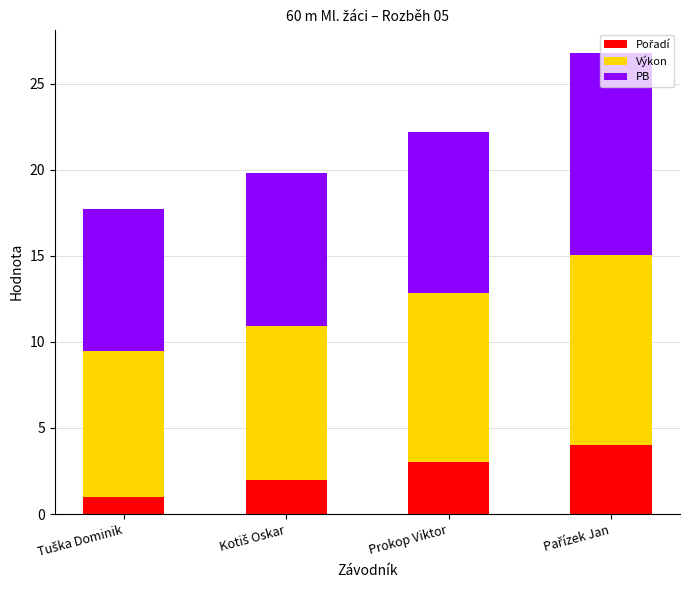

How many categories are shown in the chart?

4